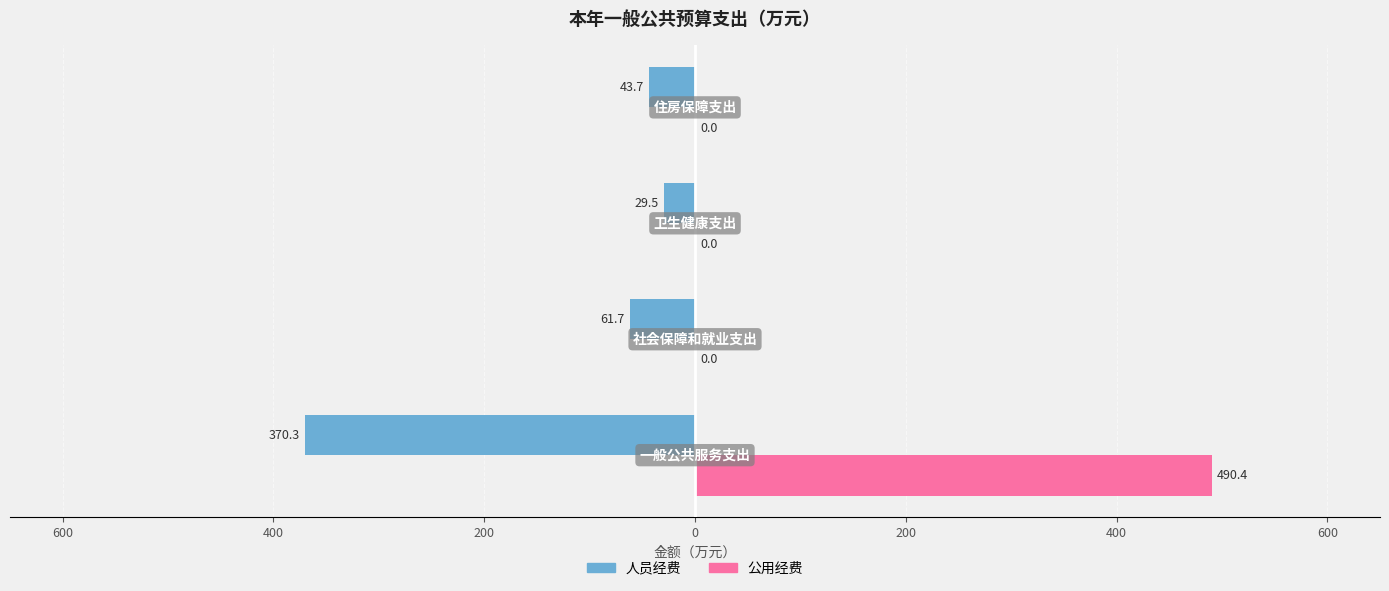

What are all the series names shown in the legend?

人员经费, 公用经费